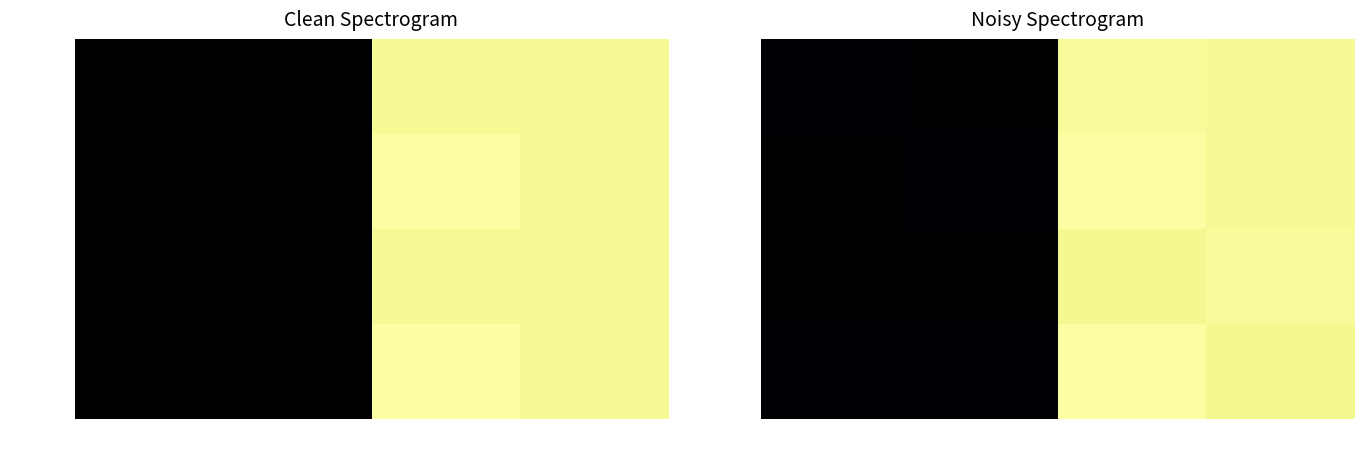

Which series has the largest total across all categories?

RRC 418/2